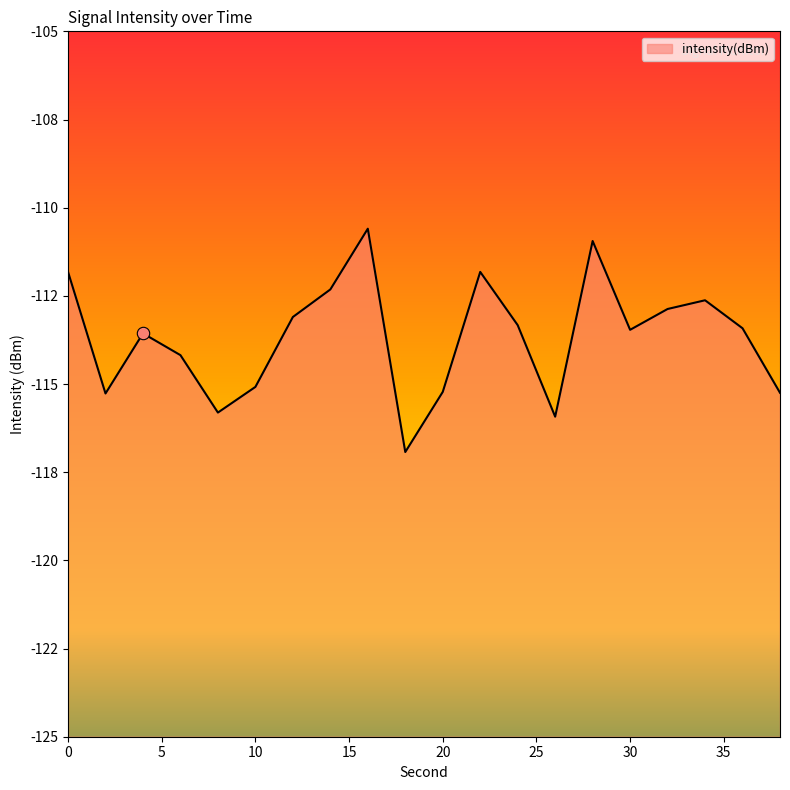

What is the change in value from 20 to 32?

+2.4